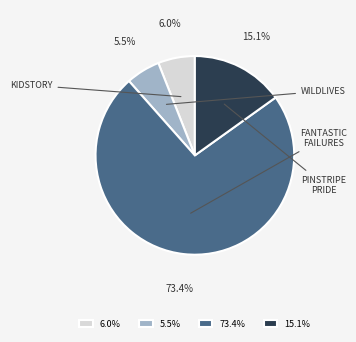

Approximately how many times larger is the value at 15.1% compared to 6.0%?

2.5